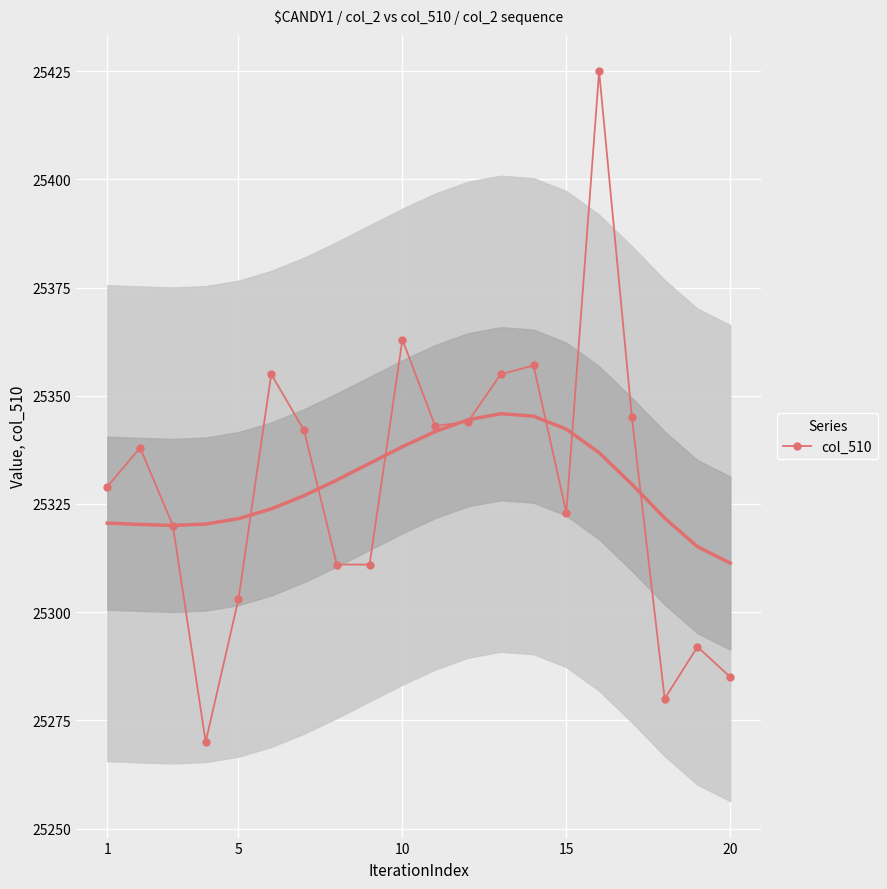

In col_510, how many points are higher than both neighbors (excluding endpoints)?

6